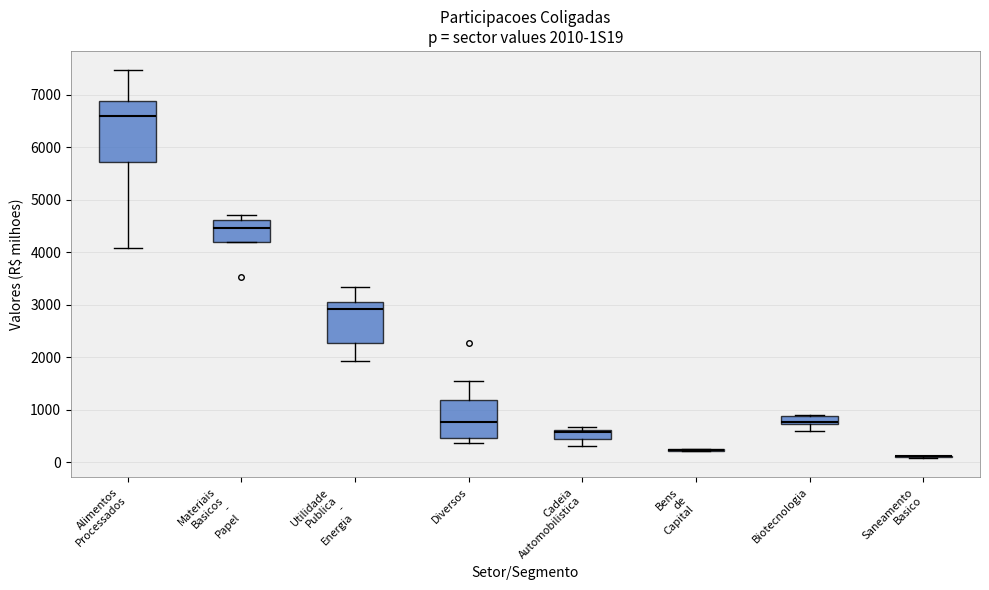

Comparing the boxes themselves (not the whiskers), which one is the tallest?

Alimentos Processados